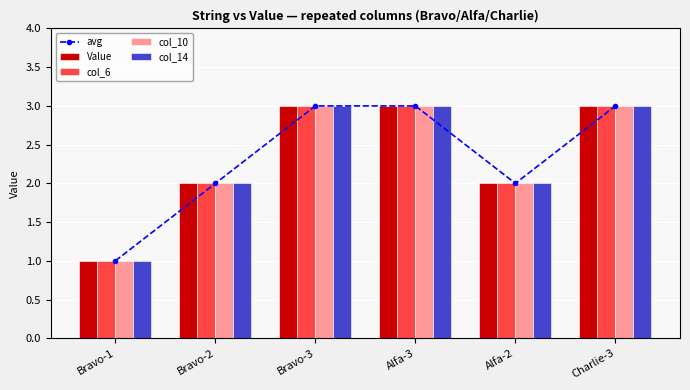

Are the bars grouped side by side (vs. stacked)?

Yes